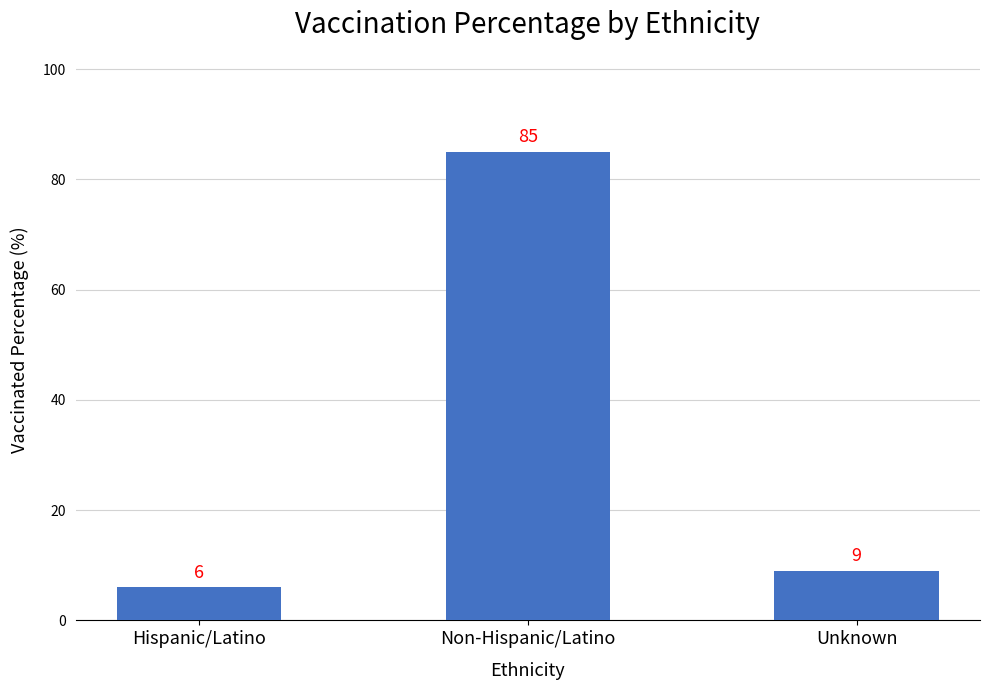

What is the ratio of the value at Unknown to the value at Hispanic/Latino?

1.5